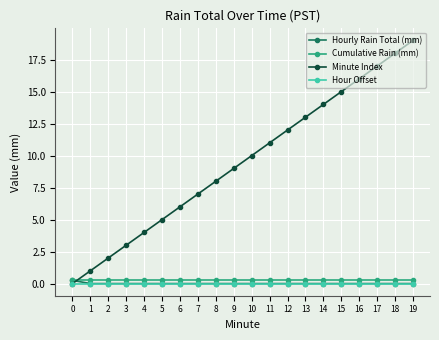

True or false: Hourly Rain Total (mm) has a value of 0.0 at 4.

True